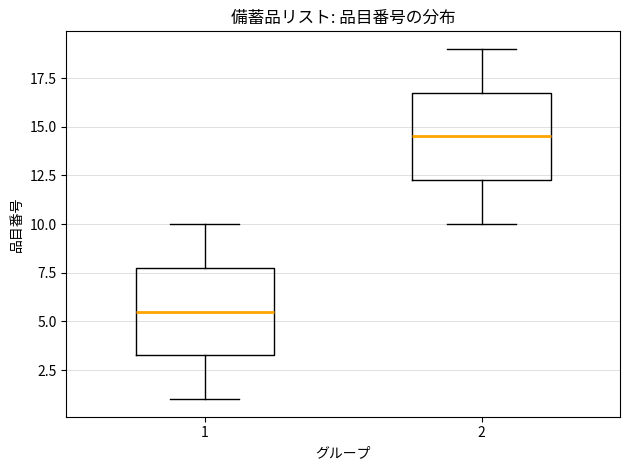

Where is the lower edge of the box at x = 2 on the y-axis? The values are not printed on the chart, so give them approximately, as read against the axis.

12.5